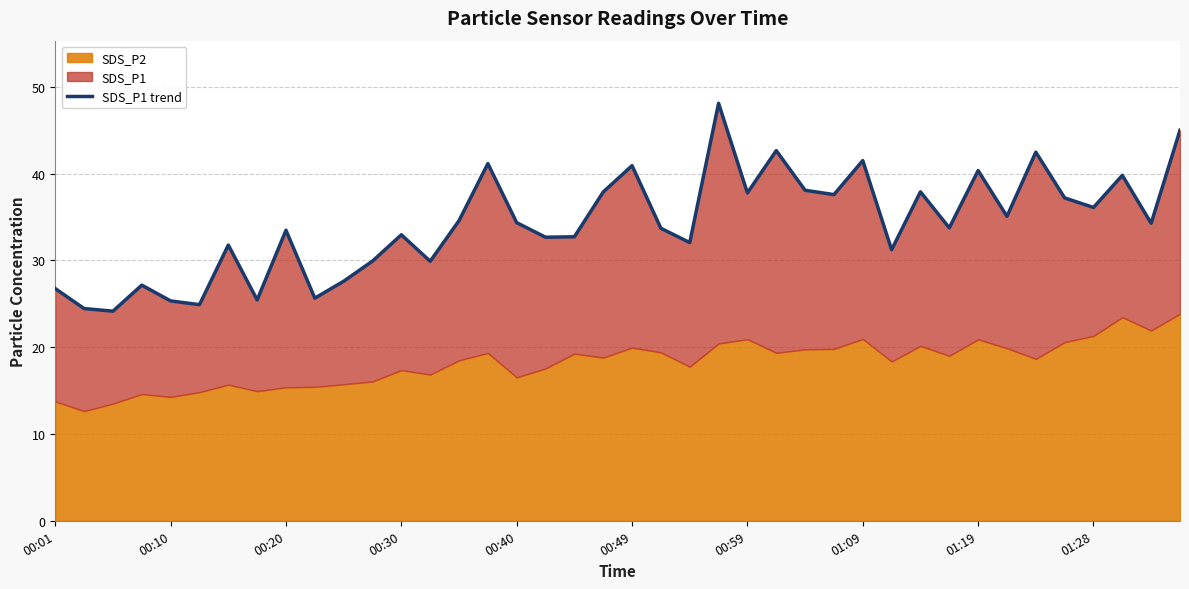

Is it true that the value at 13 is 13.6?

False